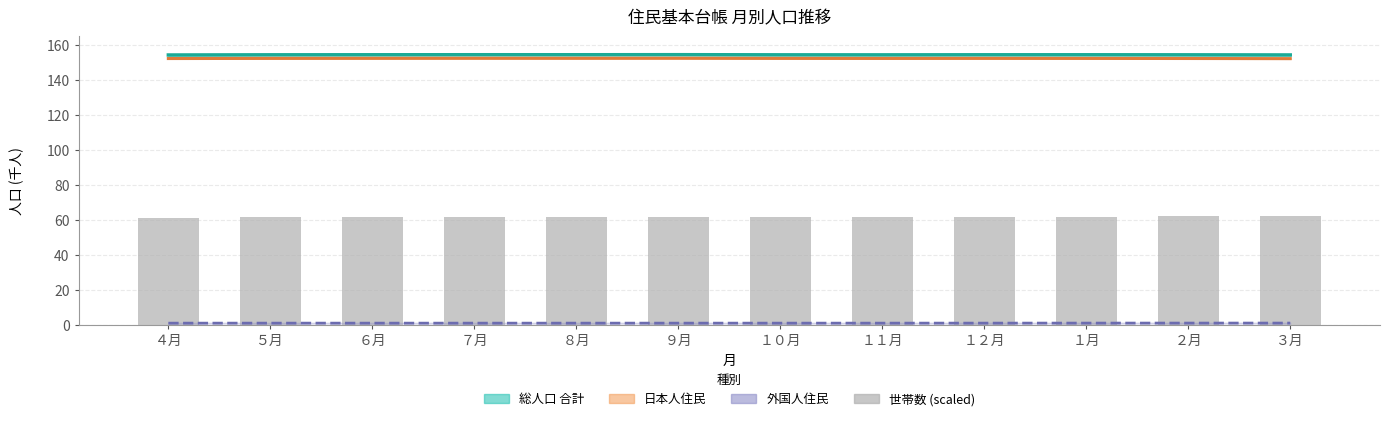

Reading left to right, extract all data points from this chart.

総人口 合計 (千人): 154.4	154.5	154.5	154.6	154.5	154.6	154.5	154.5	154.5	154.5	154.5	154.4
日本人住民 合計 (千人): 152.4	152.5	152.5	152.5	152.5	152.5	152.5	152.4	152.5	152.4	152.4	152.3
外国人住民 合計 ×10 (千人): 1.0	1.0	1.0	1.0	1.0	1.0	1.0	1.0	1.0	1.0	1.1	1.1
世帯数 (scaled): 61.3	61.5	61.6	61.7	61.8	61.9	61.9	61.9	61.9	62.0	62.1	62.1